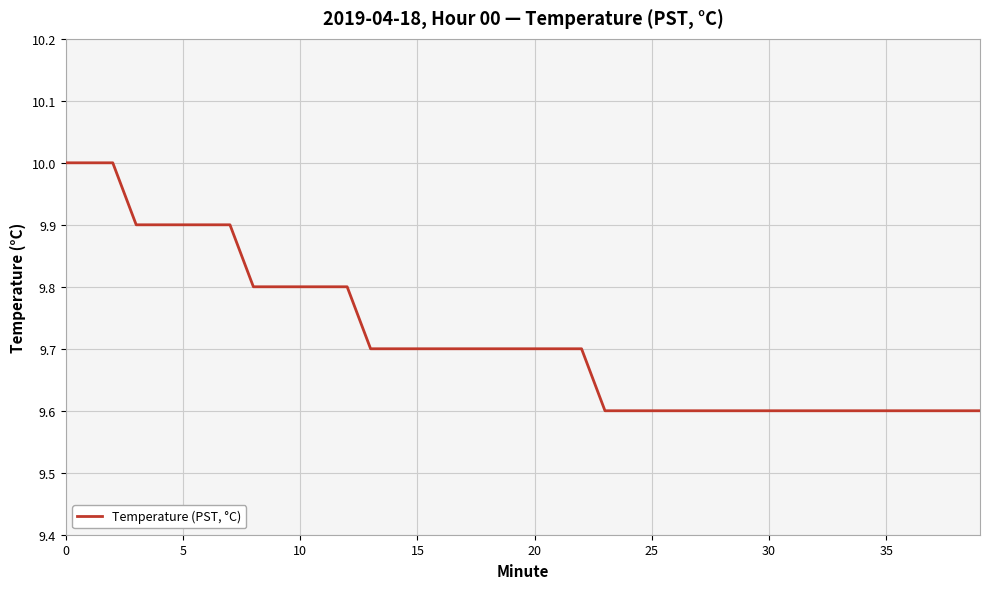

What is the smallest value displayed?

9.6